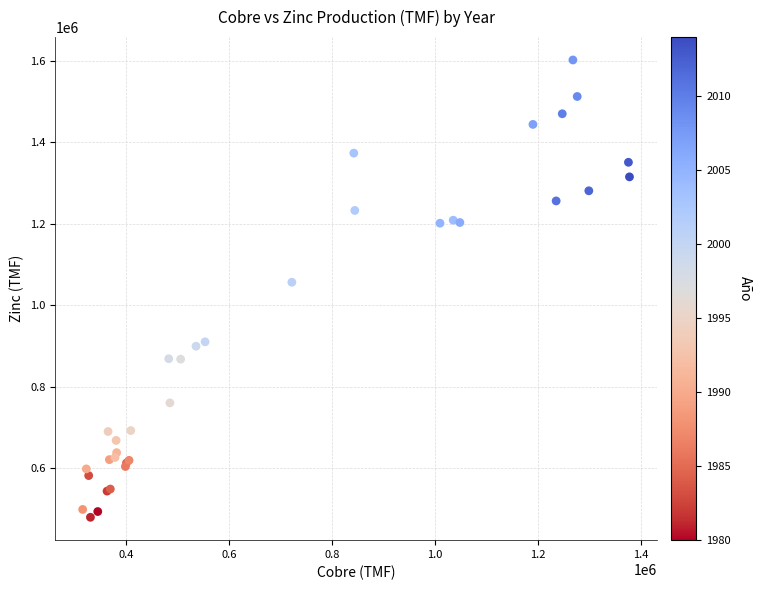

What Y value in the scatter plot is closest to 1040941?

1056629